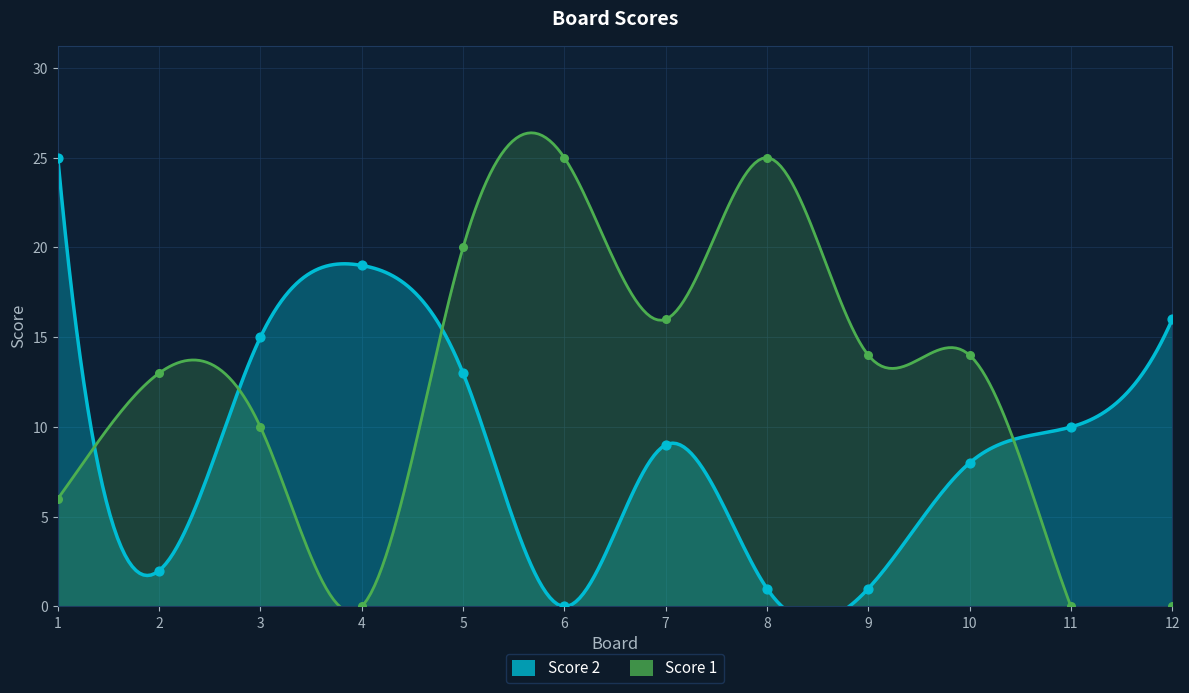

Is the value of Score 1 at 5 greater than the value of Score 2 at 2?

Yes